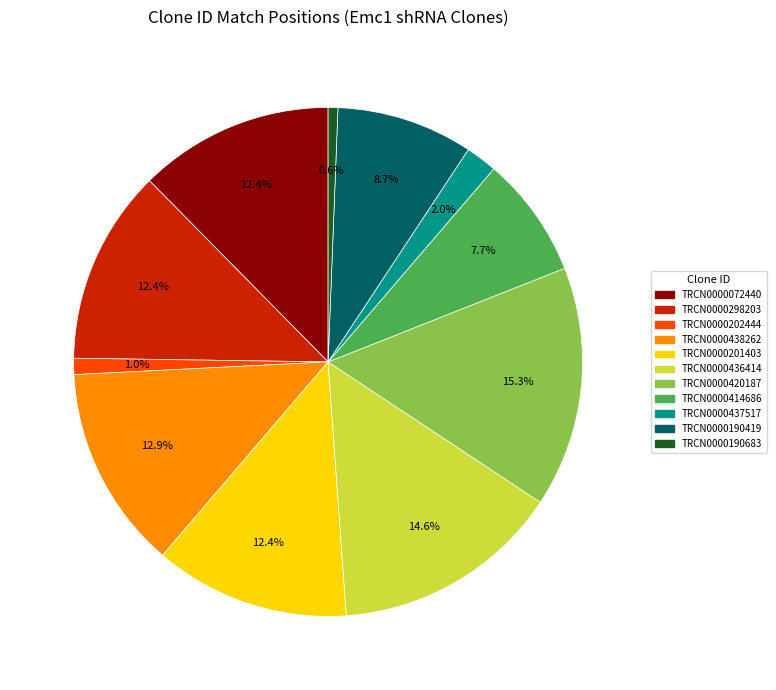

Does TRCN0000414686 represent more than half of the total?

No